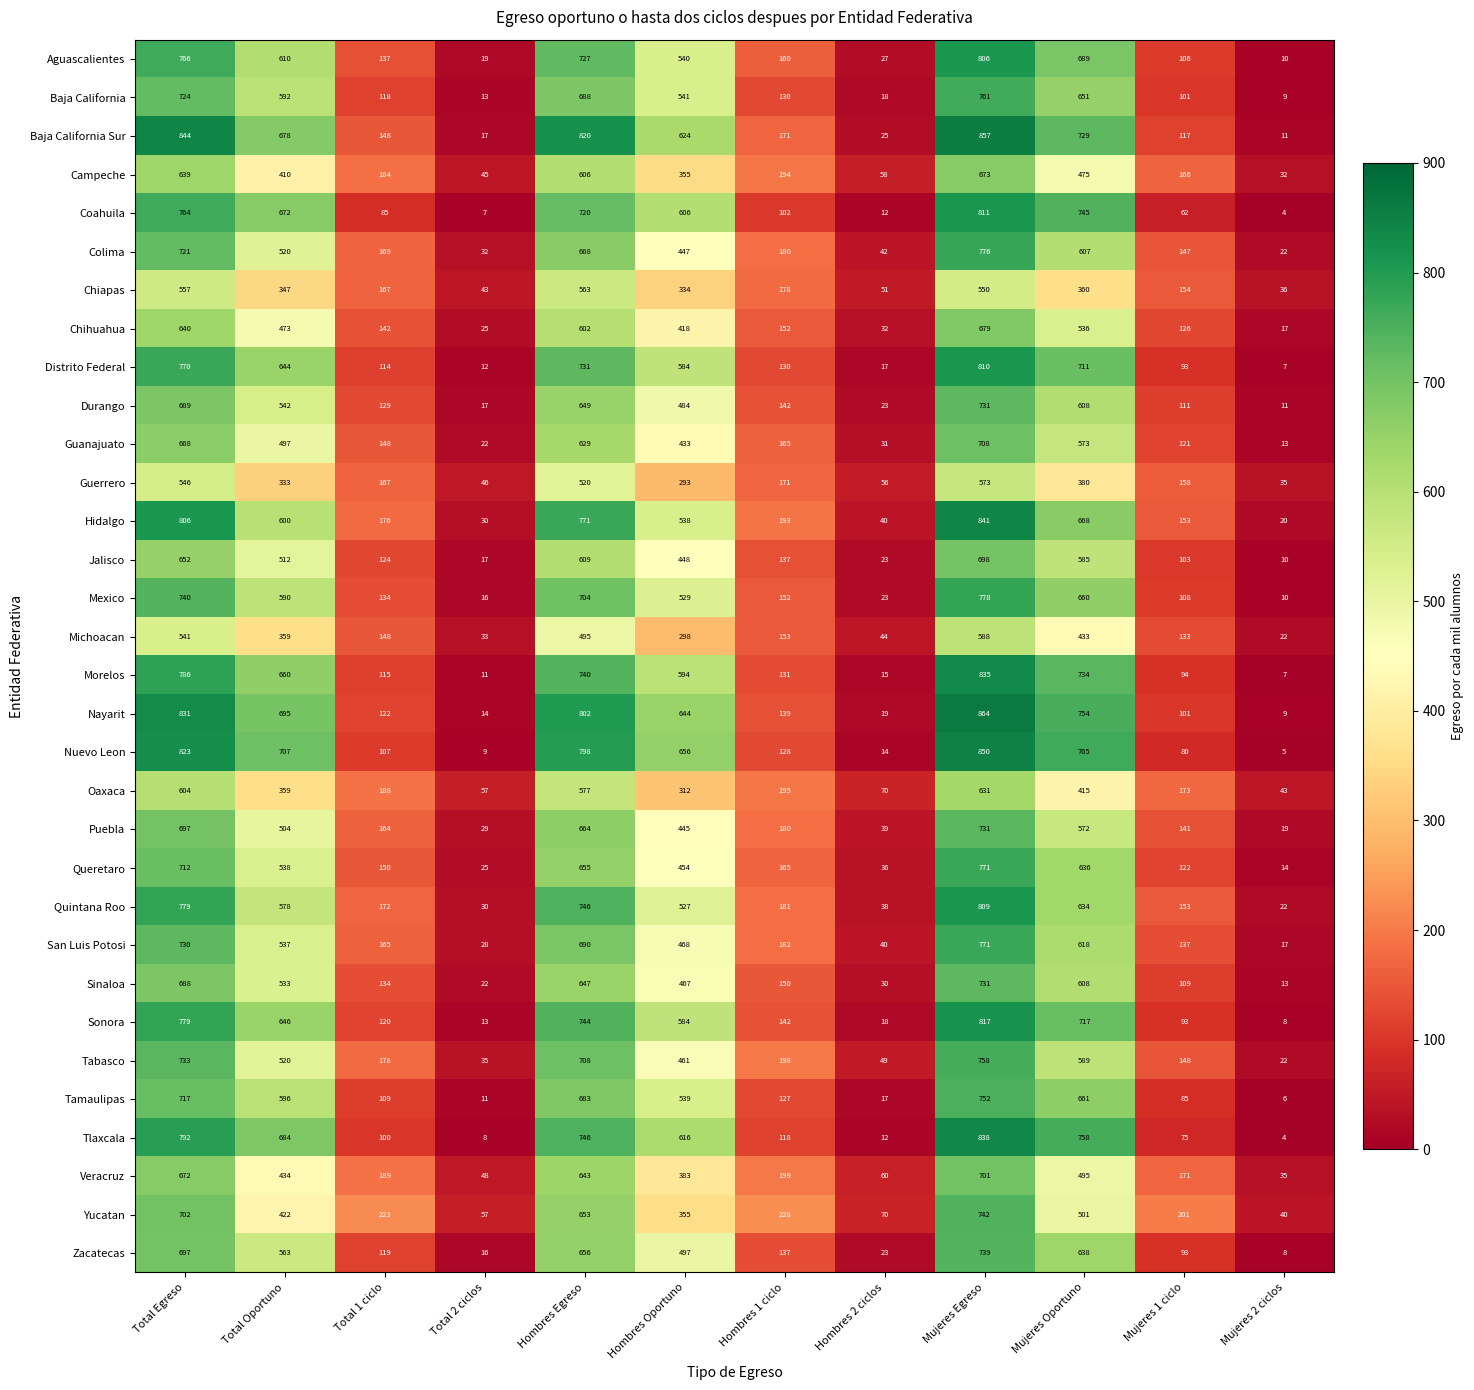

How many data points in Colima are less than 447?

6